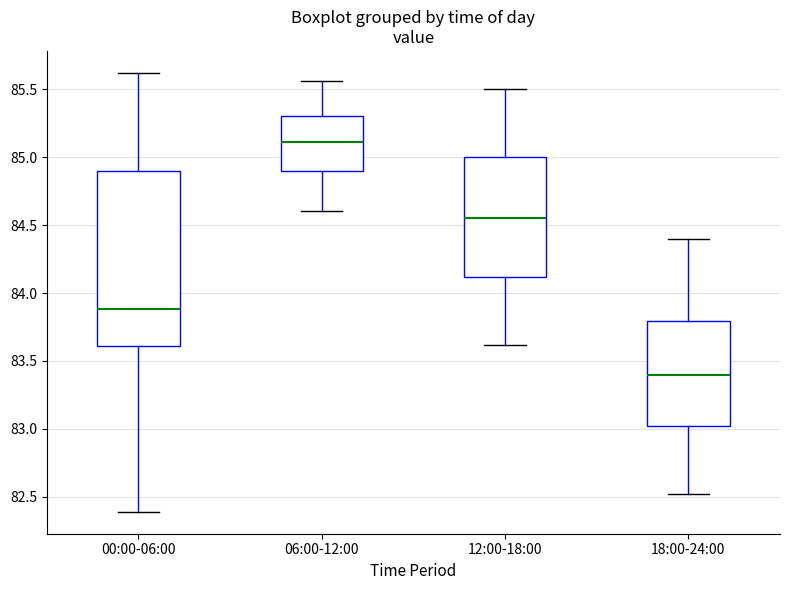

Reading left to right, transcribe this box plot: for each box, give where its median line is, the range the box spans, and where its two whiskers end, as read against the y-axis. The values are not printed on the chart, so give them approximately, as read against the axis.

00:00-06:00: median 83.90, box 83.60 to 84.90, whiskers 82.40 to 85.60
06:00-12:00: median 85.10, box 84.90 to 85.30, whiskers 84.60 to 85.55
12:00-18:00: median 84.55, box 84.10 to 85.00, whiskers 83.60 to 85.50
18:00-24:00: median 83.40, box 83.00 to 83.80, whiskers 82.50 to 84.40